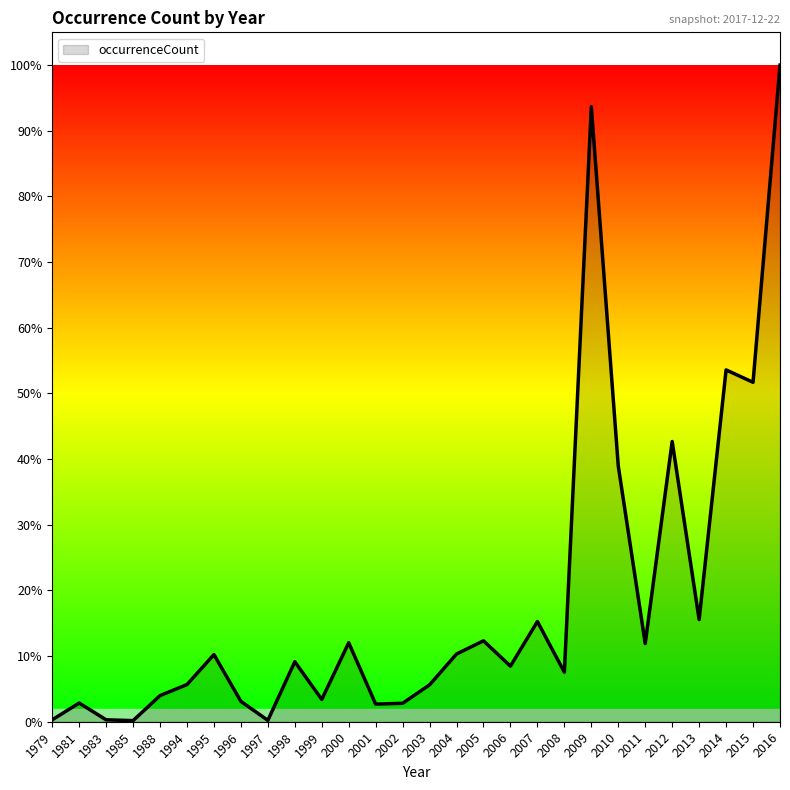

Does the chart display data point markers on the line(s)?

No